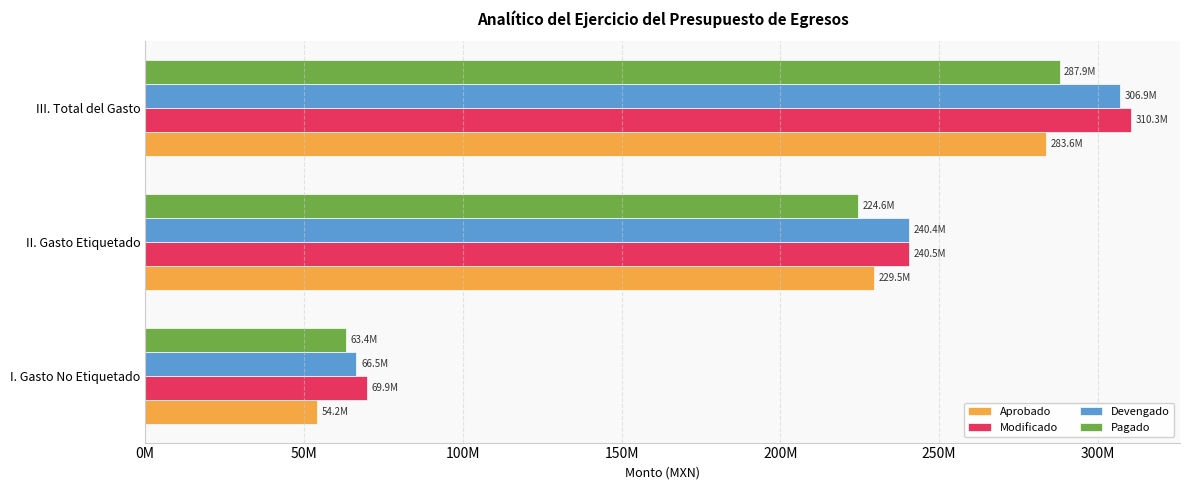

List the labels in order of Pagado value, largest first.

III. Total del Gasto, II. Gasto Etiquetado, I. Gasto No Etiquetado